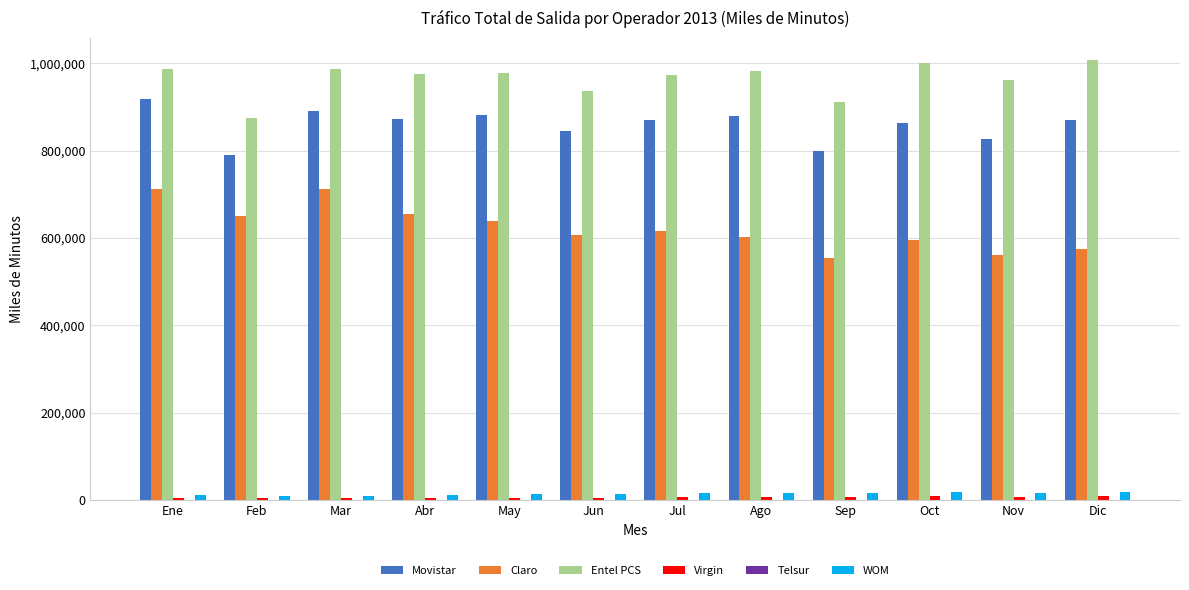

Between Ene and Oct, which series saw the biggest shift?

Claro